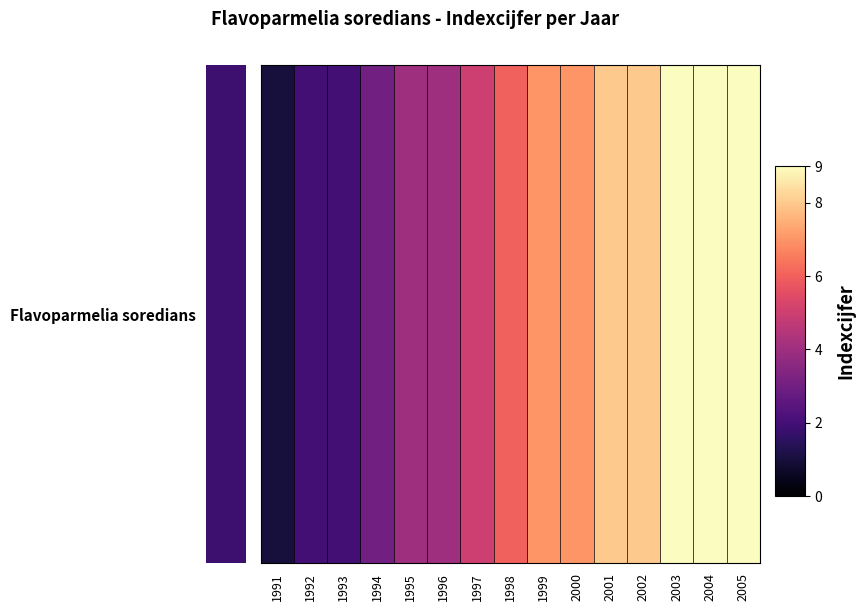

What is the maximum value shown in the chart?

9